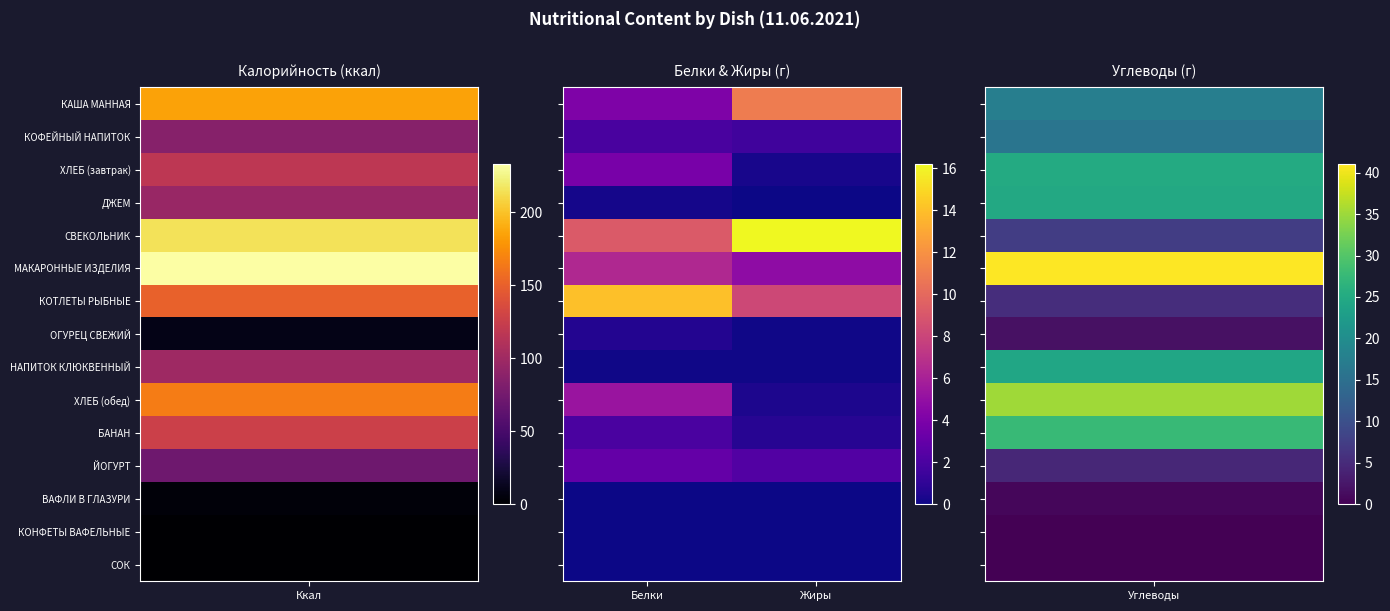

Rank the series by their maximum value, from lowest to highest.

ВАФЛИ В ГЛАЗУРИ, КОНФЕТЫ ВАФЕЛЬНЫЕ, СОК, НАПИТОК КЛЮКВЕННЫЙ, ДЖЕМ, ОГУРЕЦ СВЕЖИЙ, КОФЕЙНЫЙ НАПИТОК, БАНАН, ЙОГУРТ, ХЛЕБ (завтрак), ХЛЕБ (обед), МАКАРОННЫЕ ИЗДЕЛИЯ, КАША МАННАЯ, КОТЛЕТЫ РЫБНЫЕ, СВЕКОЛЬНИК